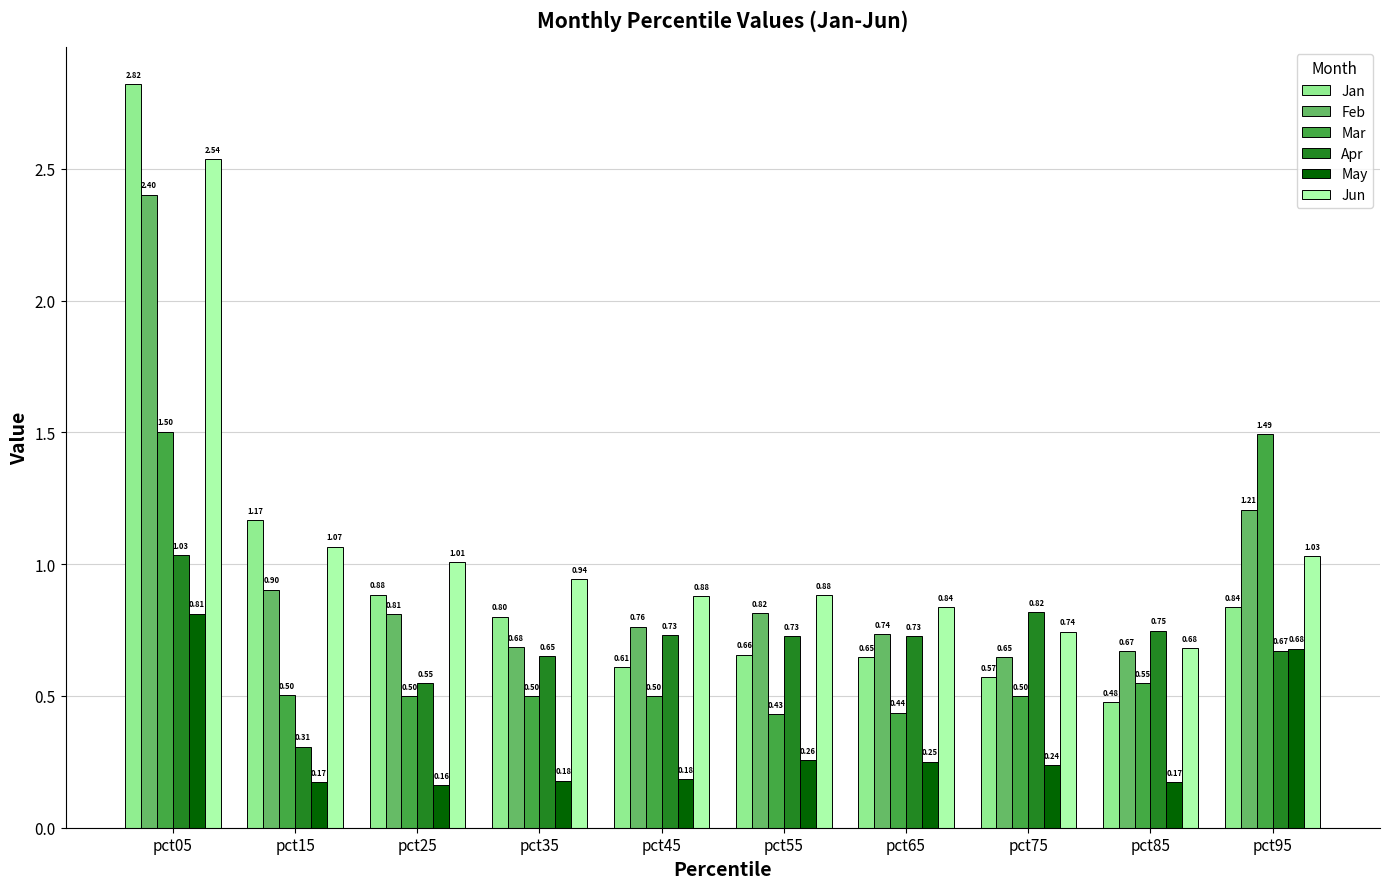

At how many categories does at least one series exceed 0?

10